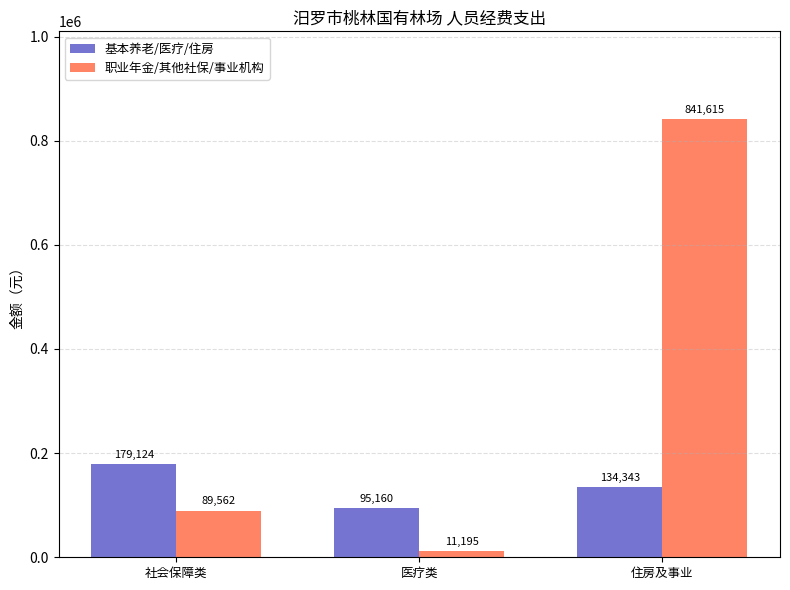

At which label does 基本养老/医疗/住房 first exceed 134343?

社会保障类